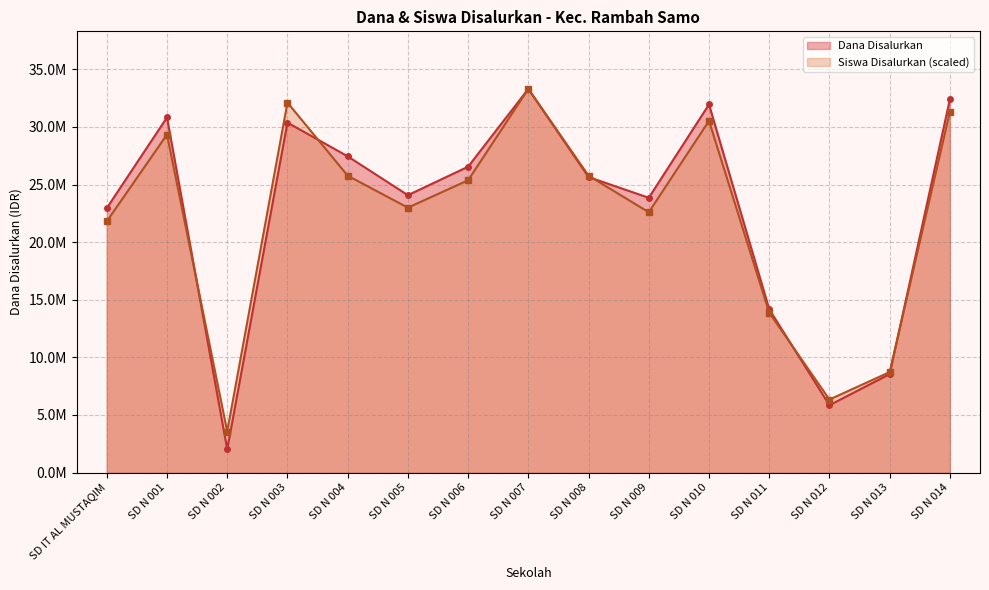

After their last crossing, which series has the higher values: Dana Disalurkan or Siswa Disalurkan?

Dana Disalurkan